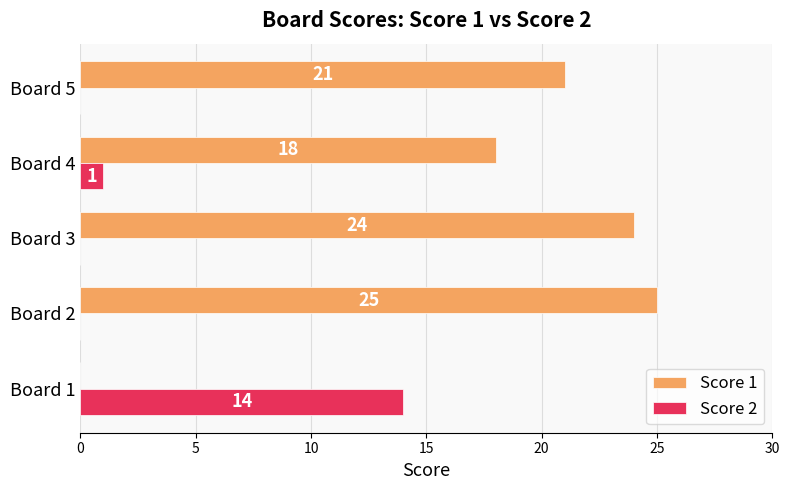

Between Board 2 and Board 3, which series saw the biggest shift?

Score 1